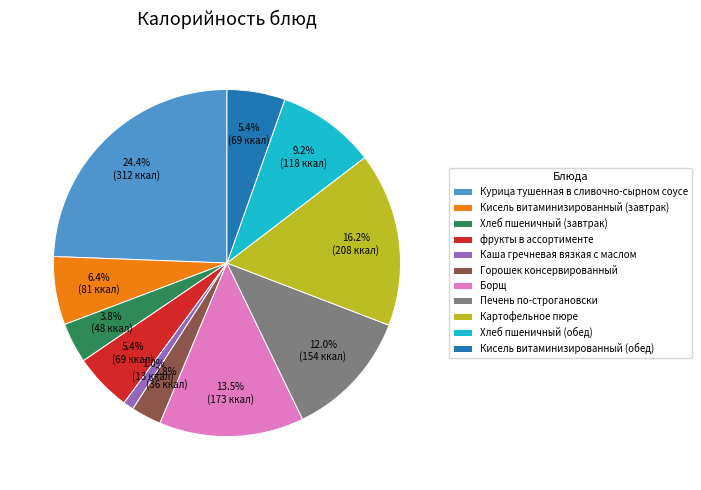

Is it true that Хлеб пшеничный (завтрак) is 4% of the pie?

True